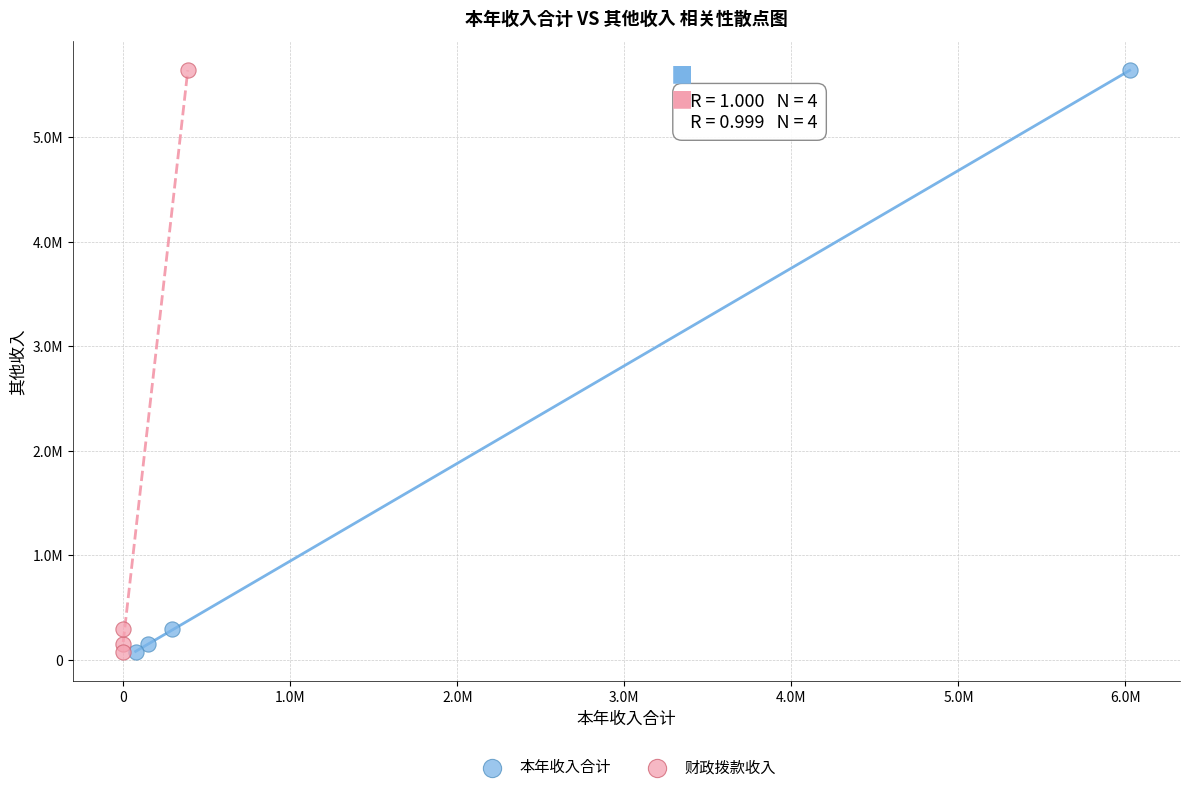

What are all the series names shown in the legend?

本年收入合计, 财政拨款收入